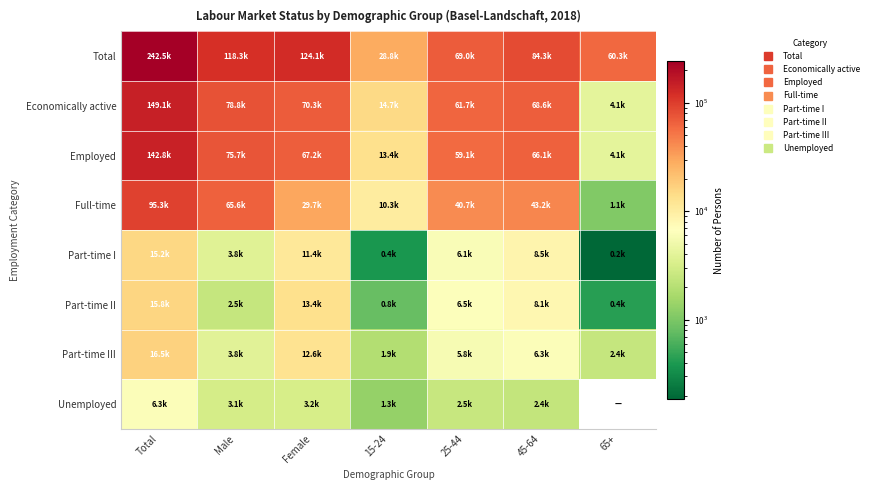

At which category does the chart reach its peak across all series?

Total